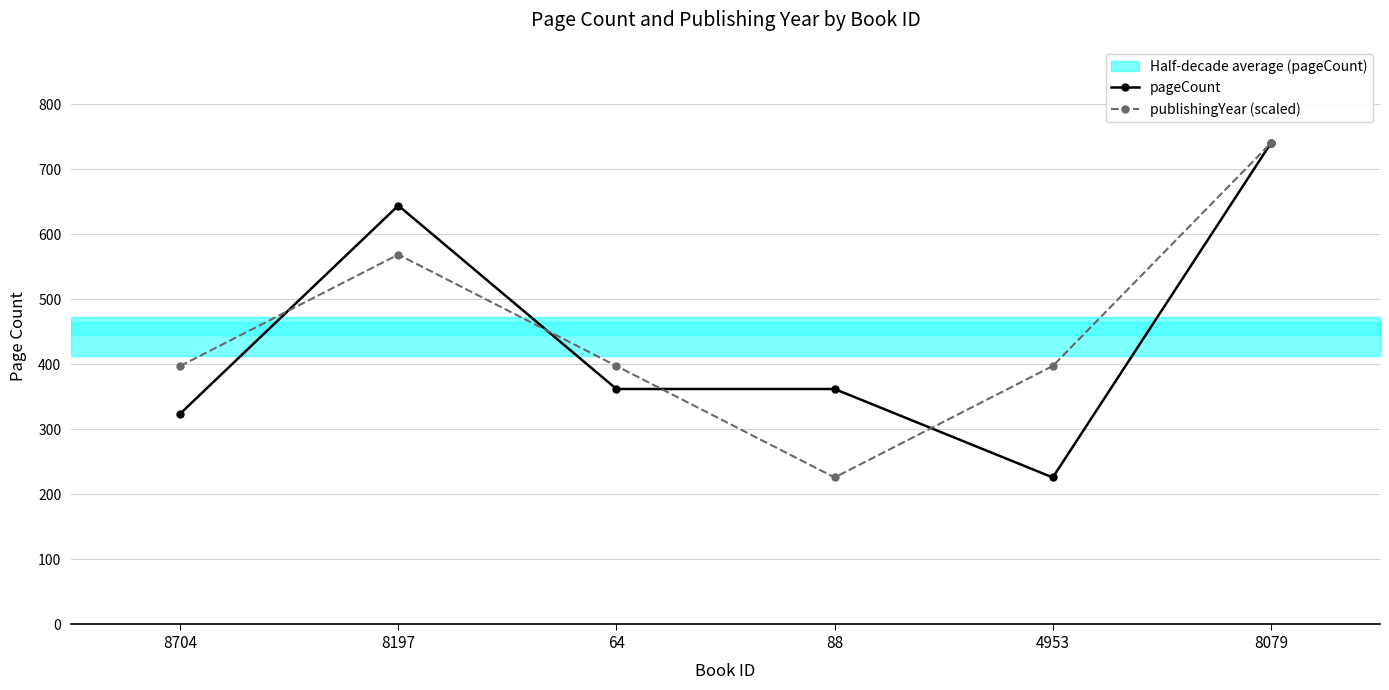

Which series changed the most between 88 and 4953?

publishingYear (scaled)